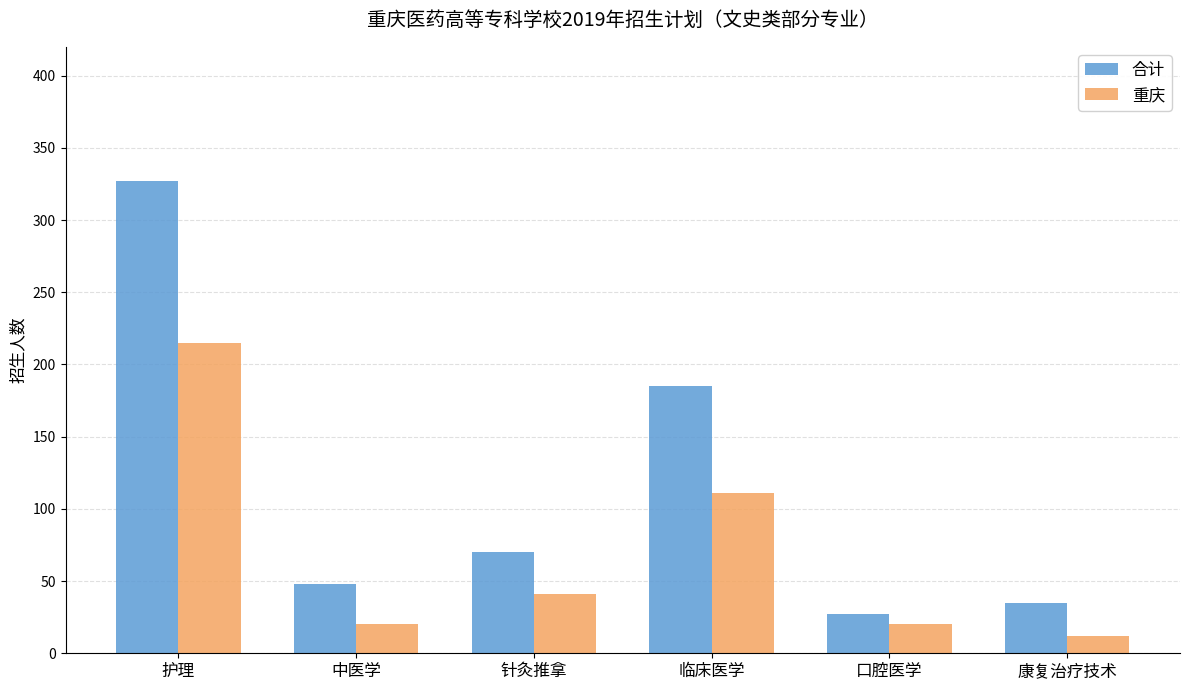

Reading left to right, list all the values displayed in this chart.

合计: 护理=327	中医学=48	针灸推拿=70	临床医学=185	口腔医学=27	康复治疗技术=35
重庆: 护理=215	中医学=20	针灸推拿=41	临床医学=111	口腔医学=20	康复治疗技术=12